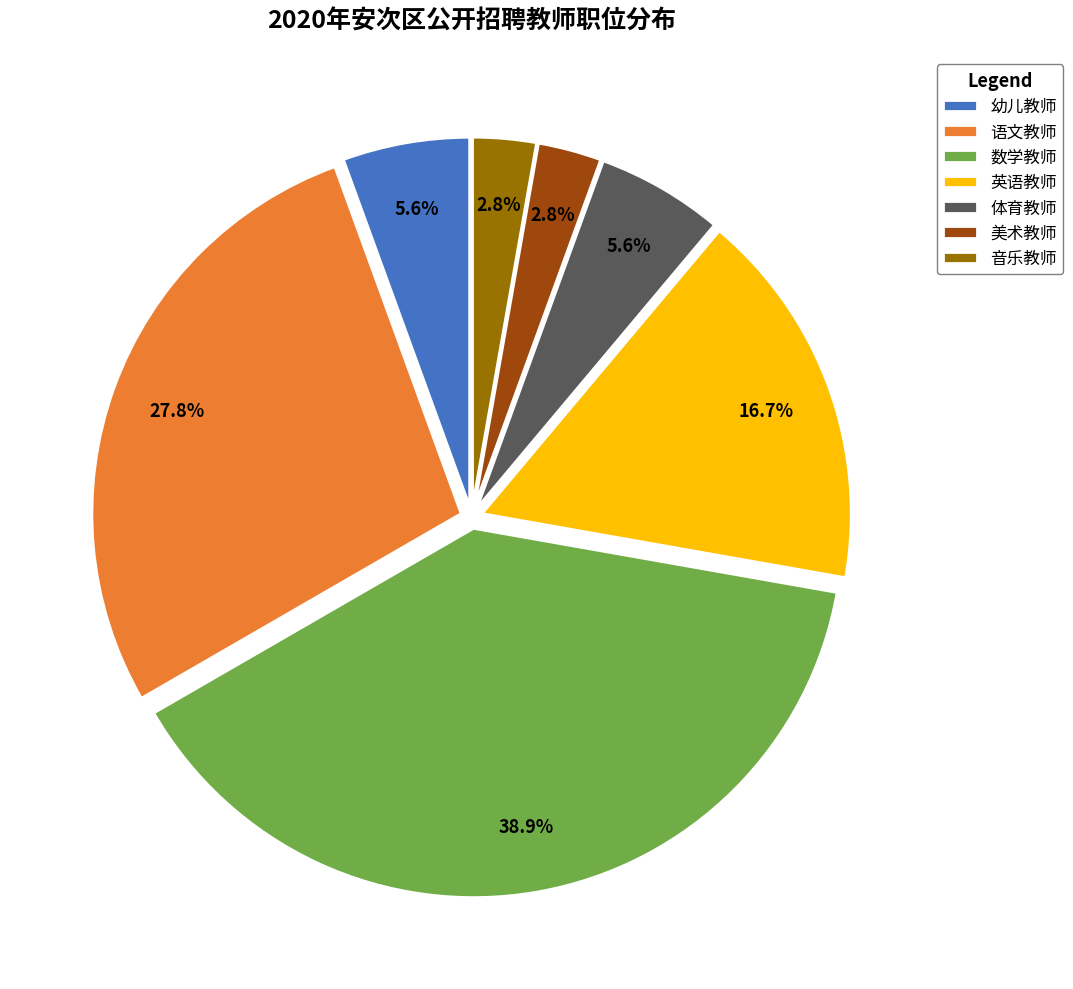

Which has a higher value, 英语教师 or 体育教师?

英语教师